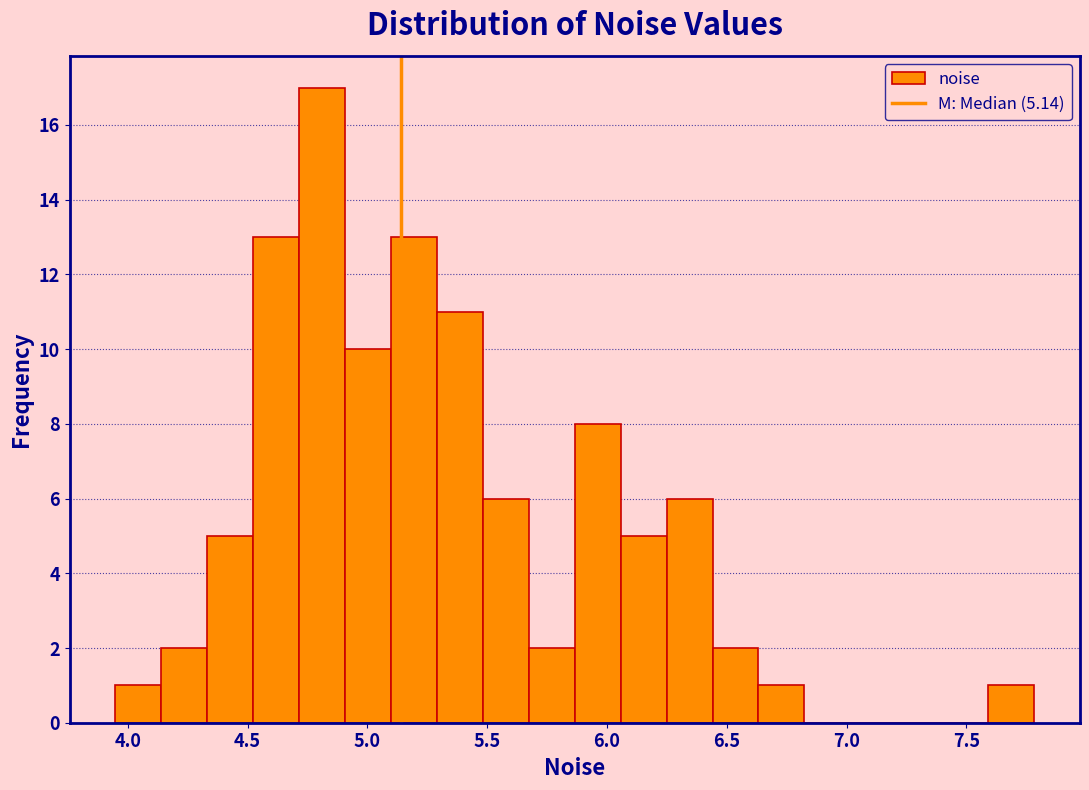

Read against the x-axis, roughly where is the centre of the tallest bar?

4.80